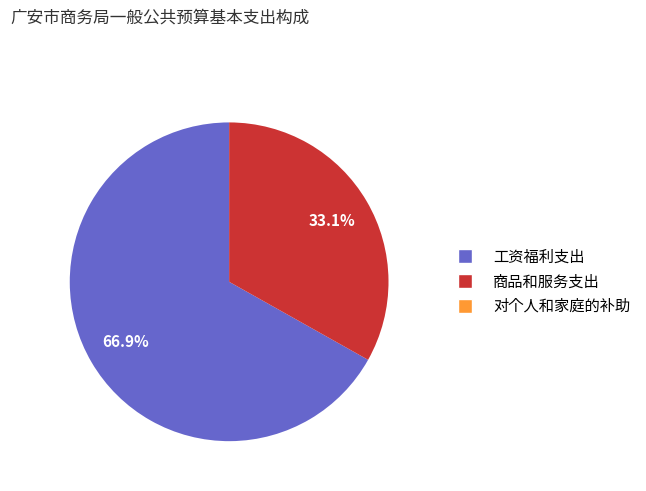

What percentage is NOT represented by 工资福利支出?

33.1%